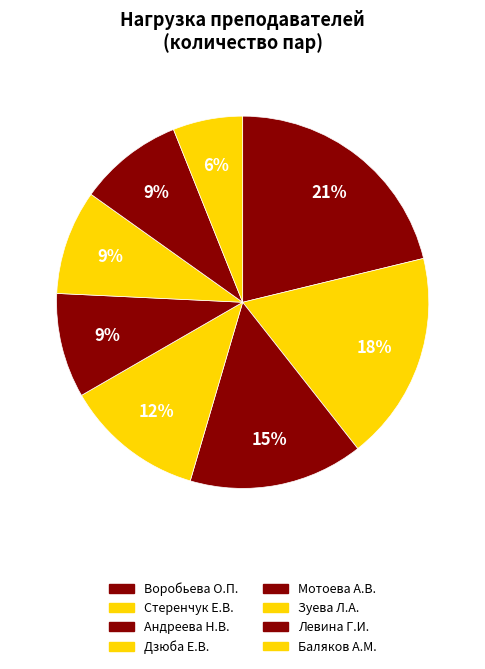

To the nearest percent, what percentage of the pie is Дзюба Е.В.?

12%